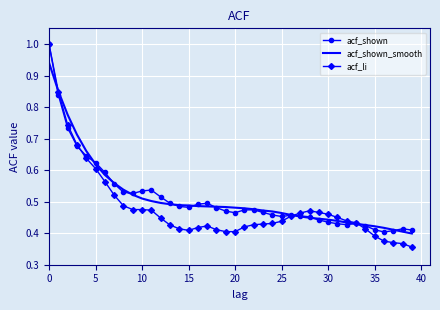

Which series has the largest range (max minus min)?

acf_li